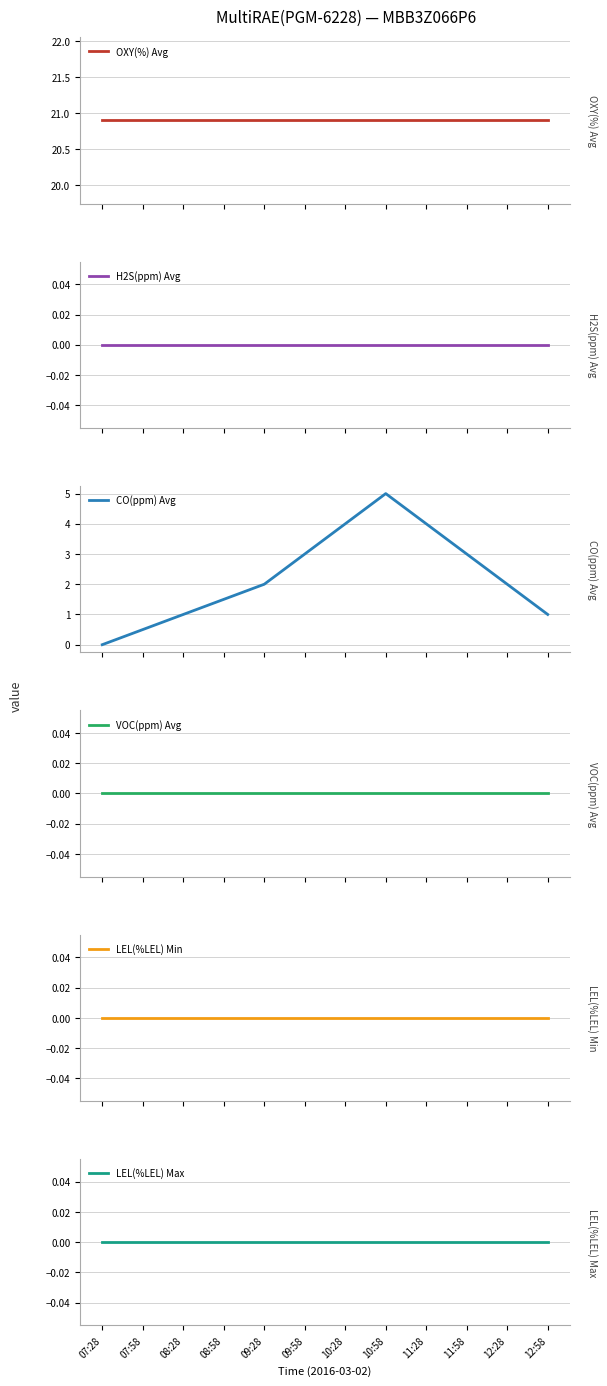

At which category is the sum across all series the highest?

10:58